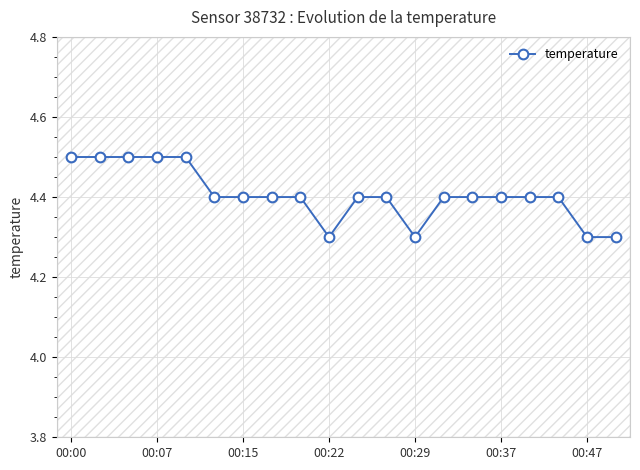

What is the maximum value for temperature?

4.5